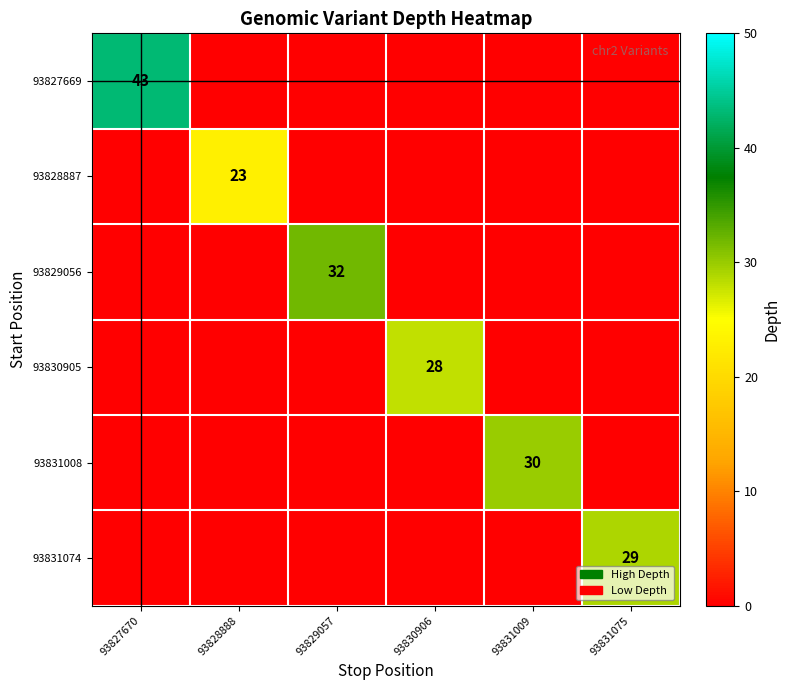

True or false: 93831008 has a value of 12 at 93831009.

False